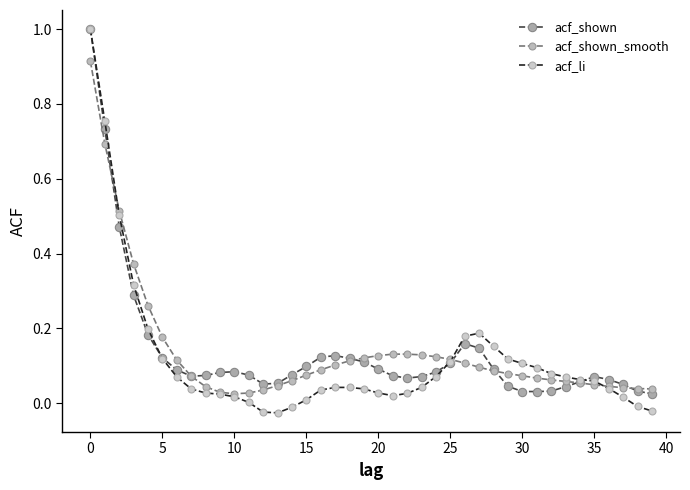

What is the greatest value displayed?

1.0